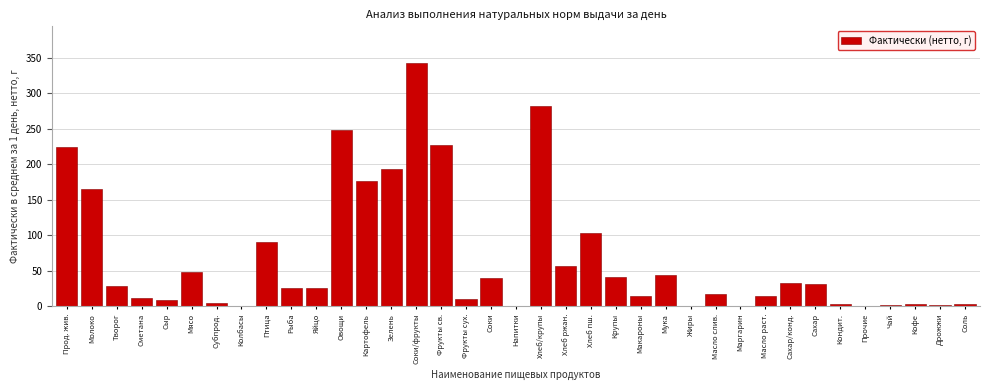

The chart shows a value of 225.4 at Маргарин. True or false?

False